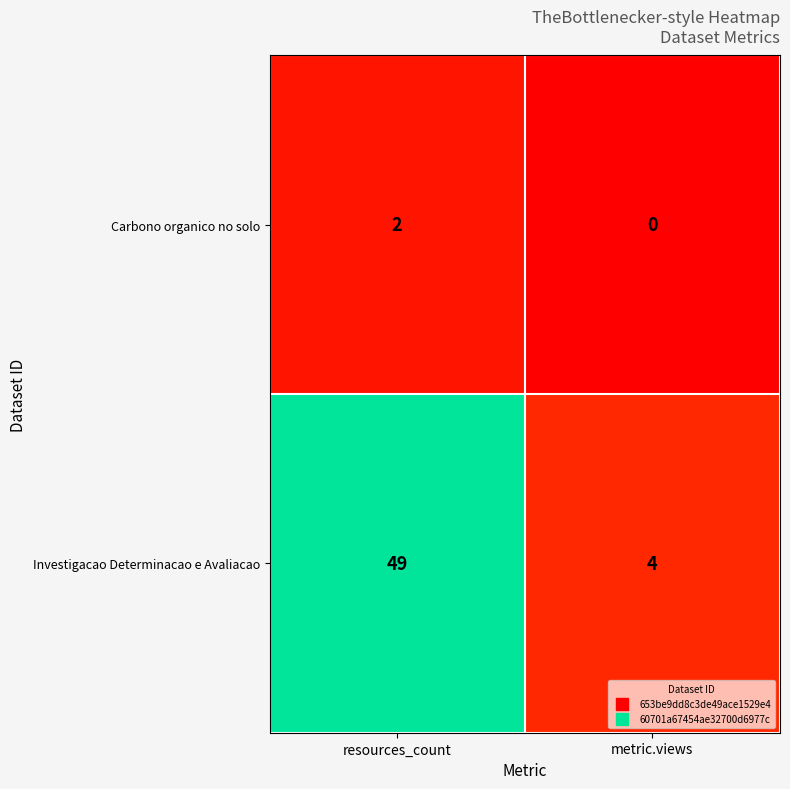

Rank the categories by Investigacao Determinacao e Avaliacao value from lowest to highest.

metric.views, resources_count